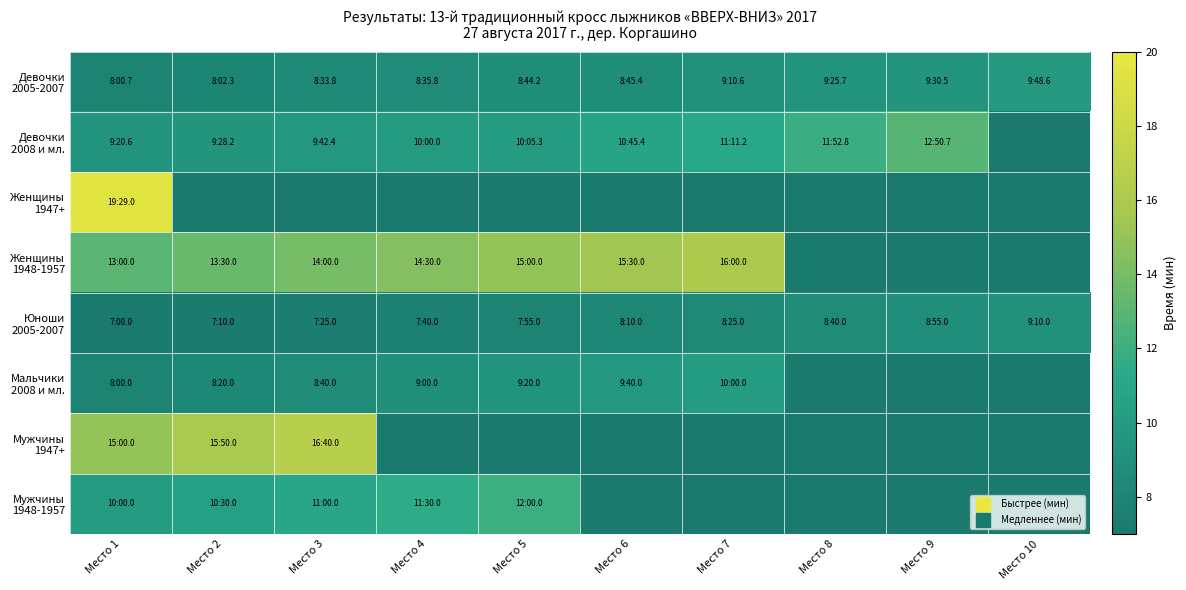

How many values in the Мальчики 2008 и мл. series are below 9?

3